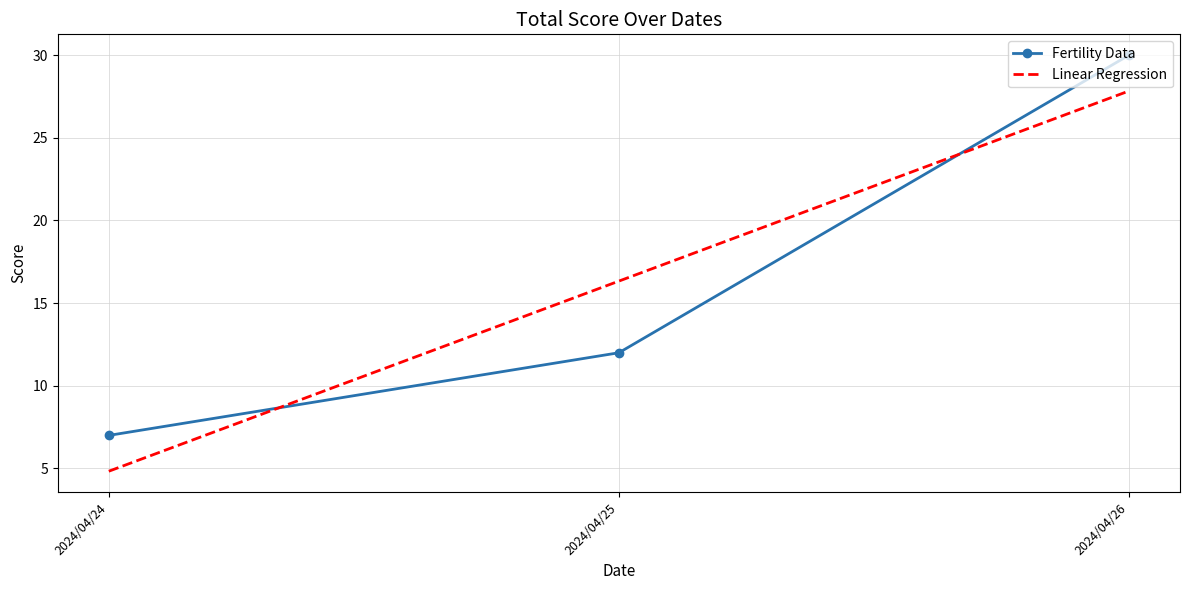

What is the approximate value of Linear Regression at 2024/04/26?

27.8